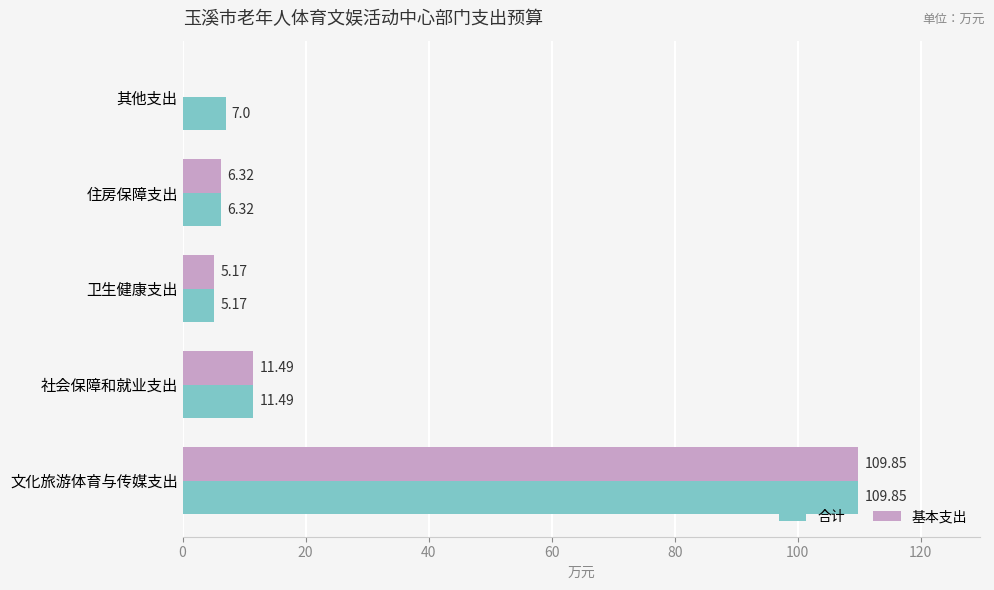

How many series are shown in this chart?

2